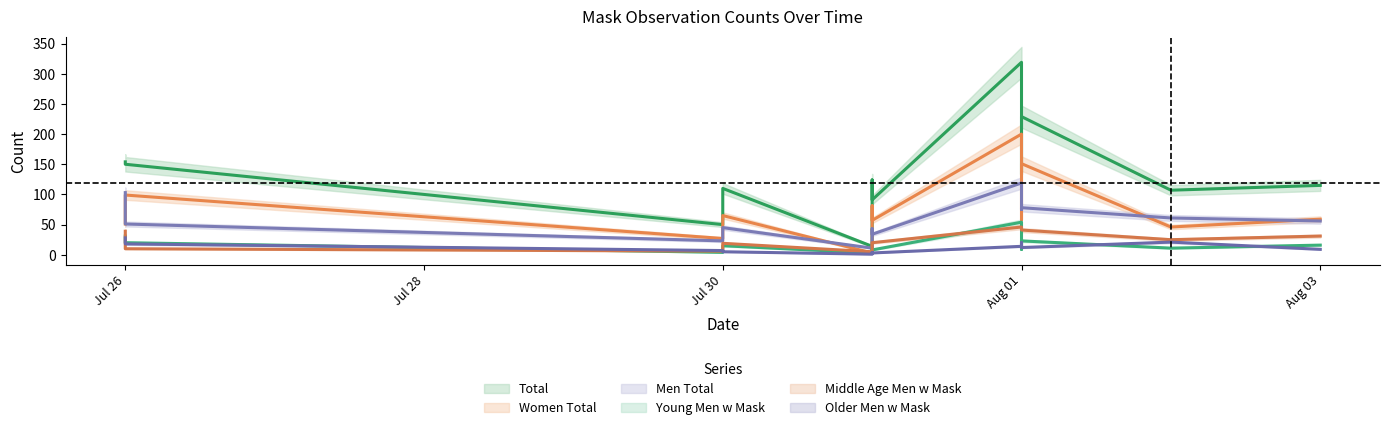

What is the label of the 2nd point from the left?

Jul 26